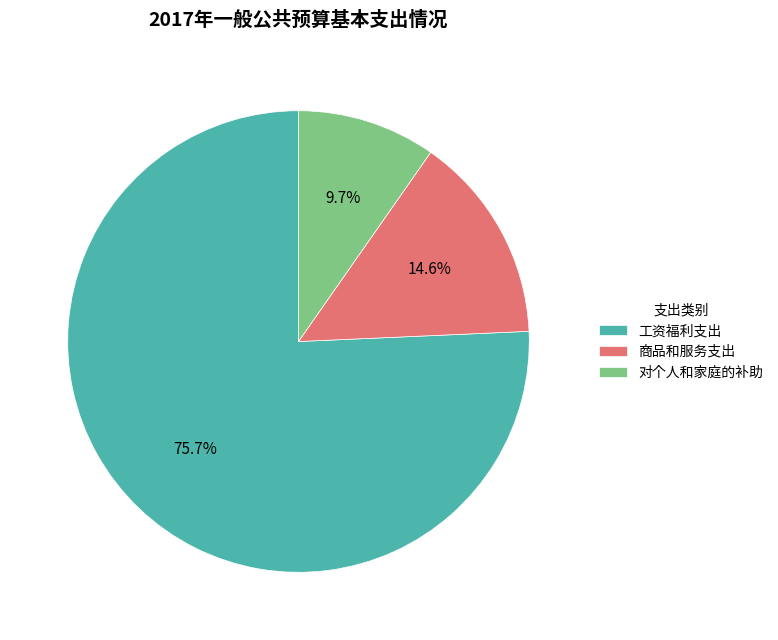

To the nearest percent, what portion does 商品和服务支出 represent?

15%